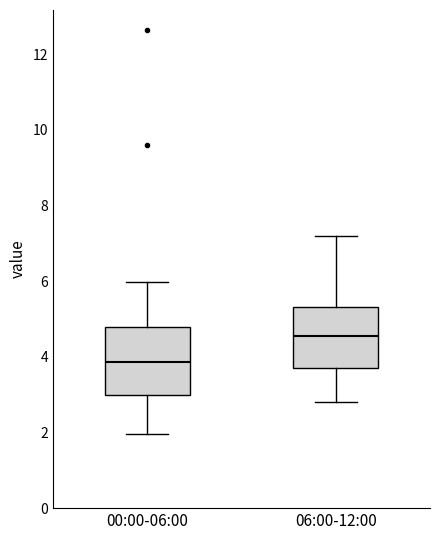

Where does the lower whisker of the box for 00:00-06:00 end on the y-axis? The values are not printed on the chart, so give them approximately, as read against the axis.

2.0